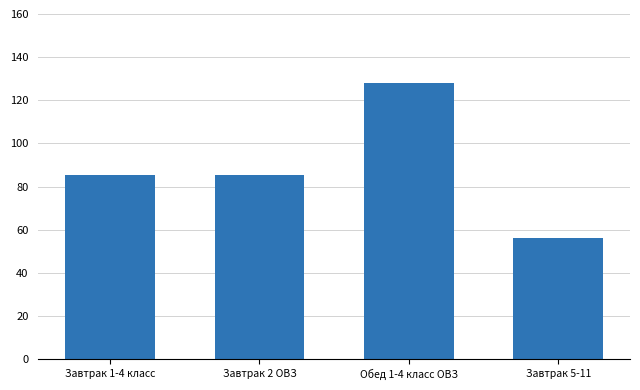

How many series are shown in this chart?

1